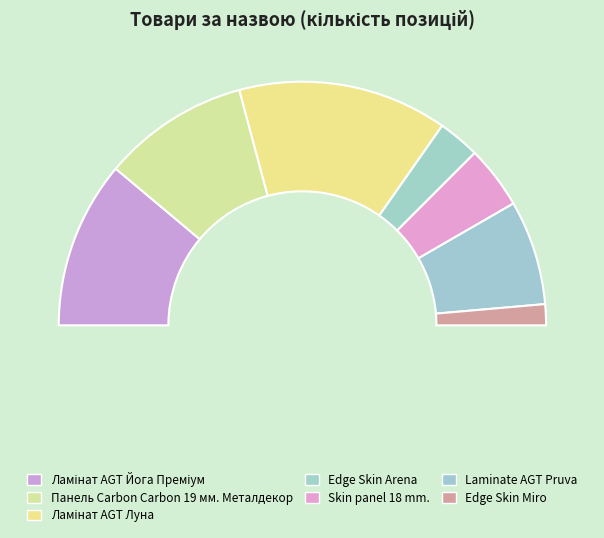

Which category has the biggest portion of the pie?

Ламінат AGT Луна